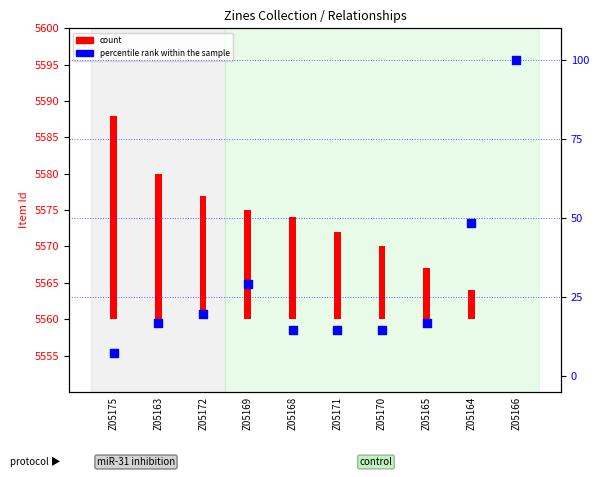

Which series contains the highest Y value?

percentile rank within the sample